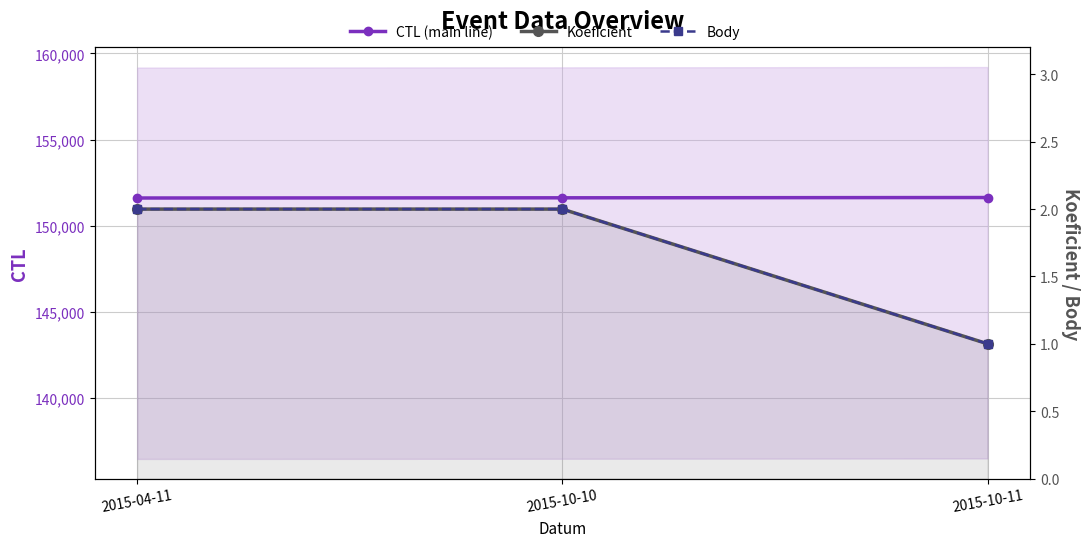

Reading left to right, what are all the values shown in this chart?

CTL (main line): 2015-04-11=151602	2015-10-10=151613	2015-10-11=151630
Koeficient: 2015-04-11=2	2015-10-10=2	2015-10-11=1
Body: 2015-04-11=2	2015-10-10=2	2015-10-11=1